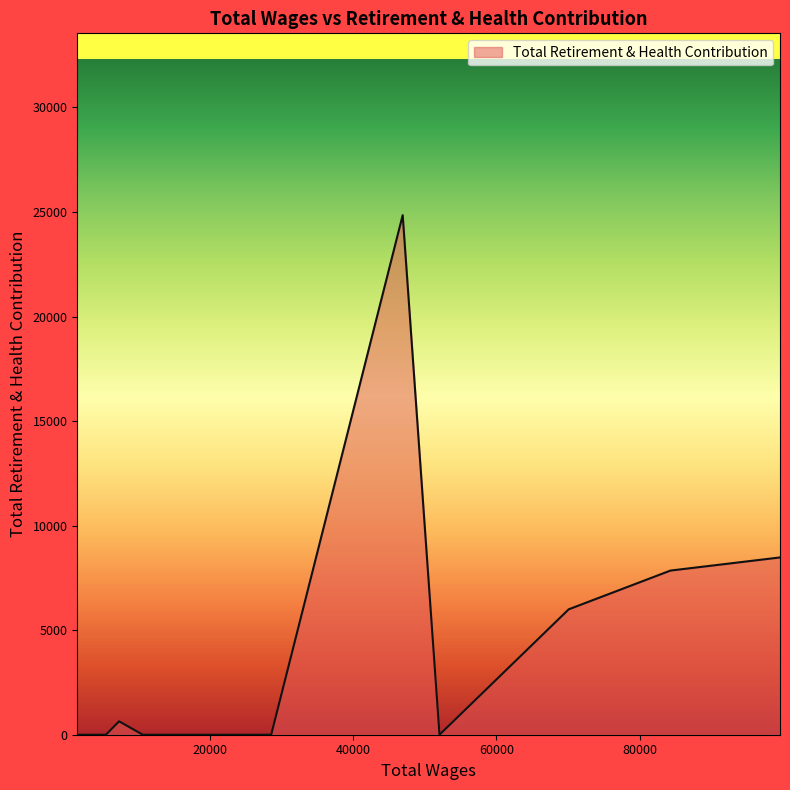

What is the difference between the maximum and minimum values?

24846